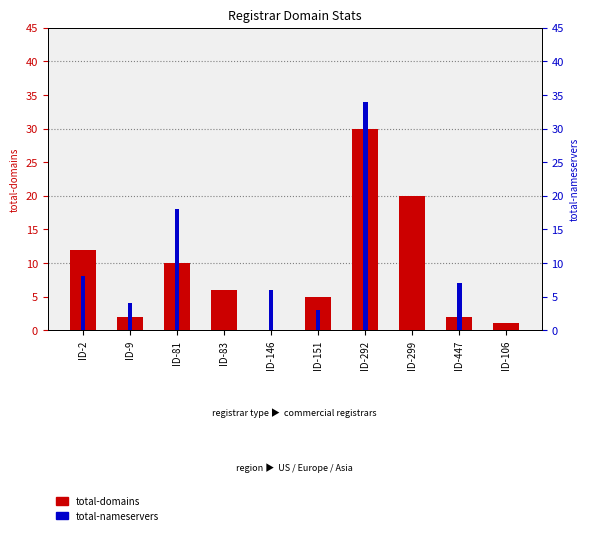

At which label does total-nameservers first exceed 6?

ID-2